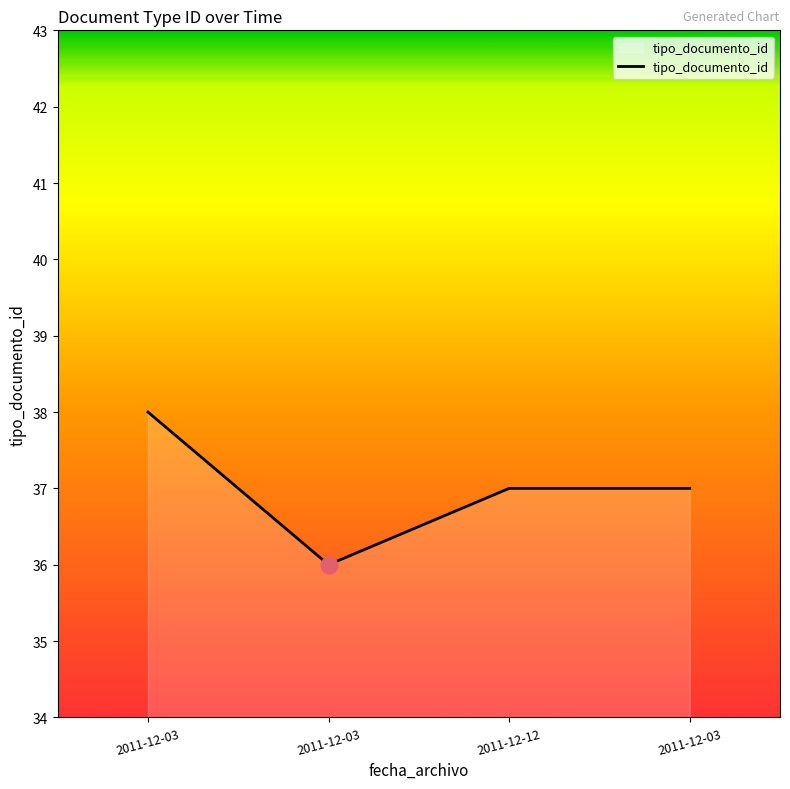

Is this an area chart (filled region under the line)?

Yes